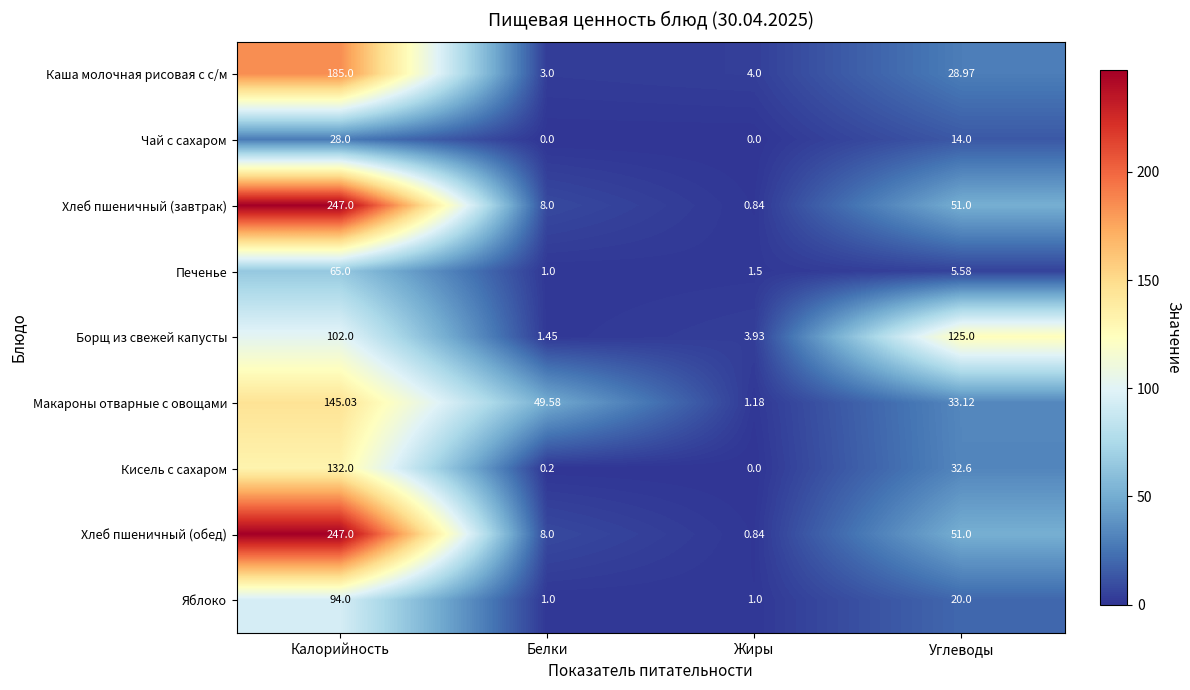

What is the total value across all series at Углеводы?

361.3